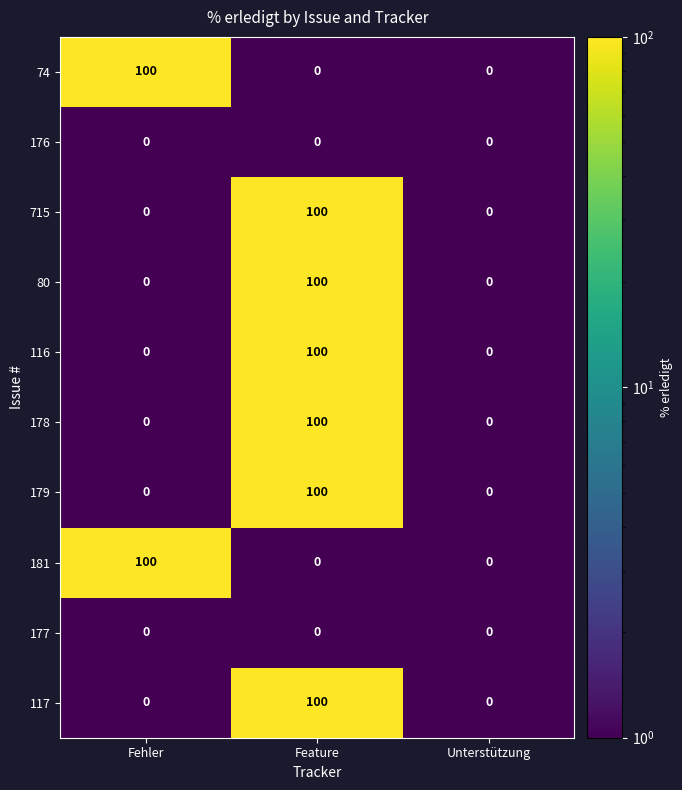

Reading left to right, transcribe all the data shown in this chart.

74: 100	0	0
176: 0	0	0
715: 0	100	0
80: 0	100	0
116: 0	100	0
178: 0	100	0
179: 0	100	0
181: 100	0	0
177: 0	0	0
117: 0	100	0